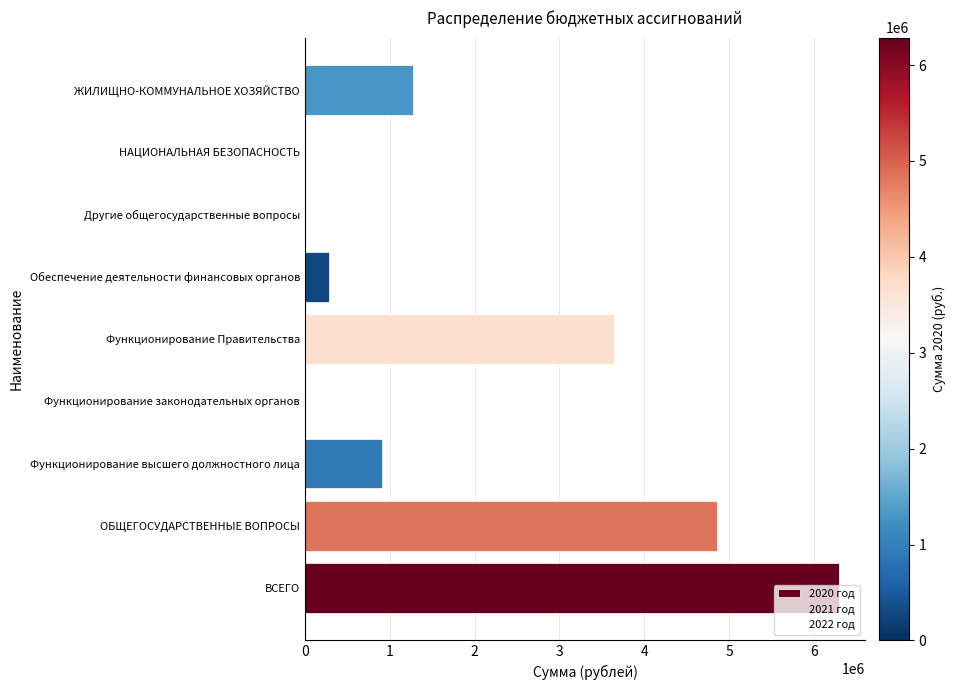

Are the bars grouped side by side (vs. stacked)?

No